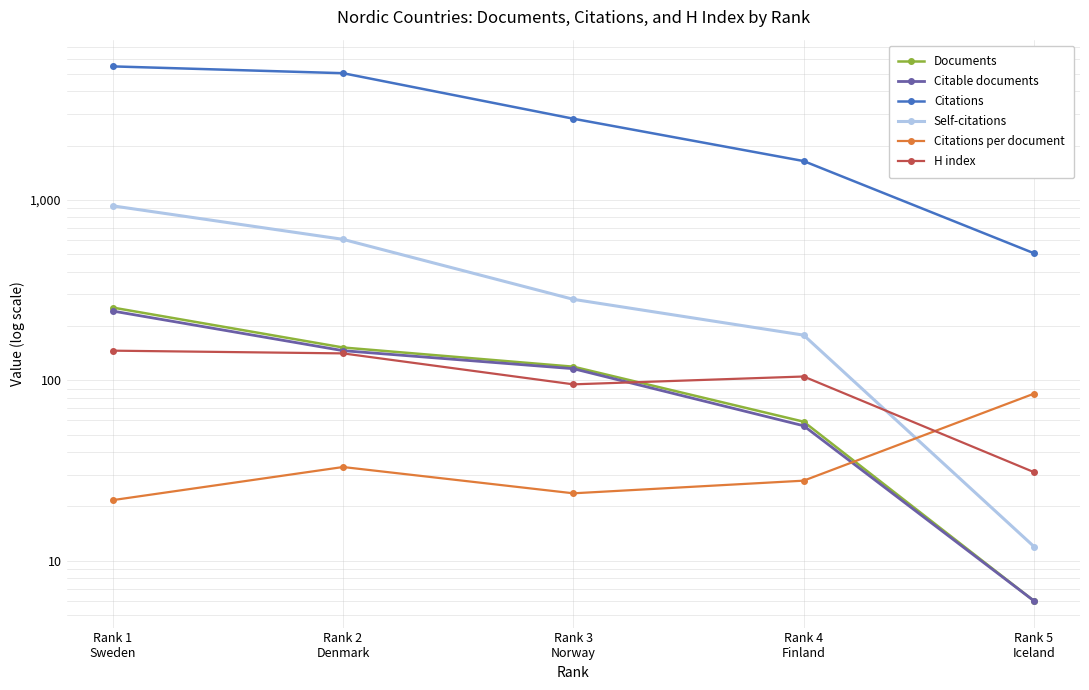

What is the average value of the H index series?

103.6